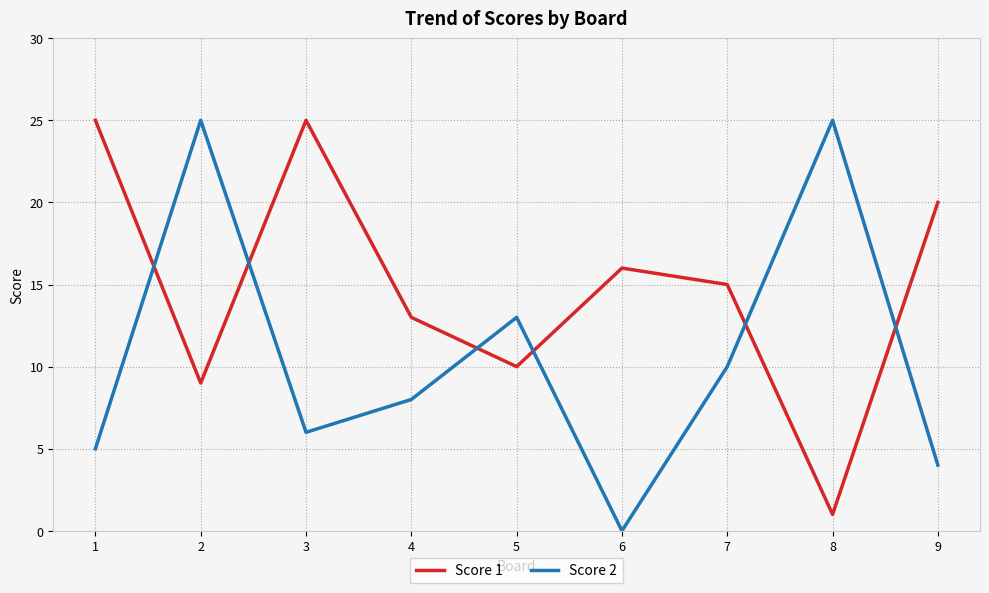

List the series in order of their overall mean, lowest first.

Score 2, Score 1